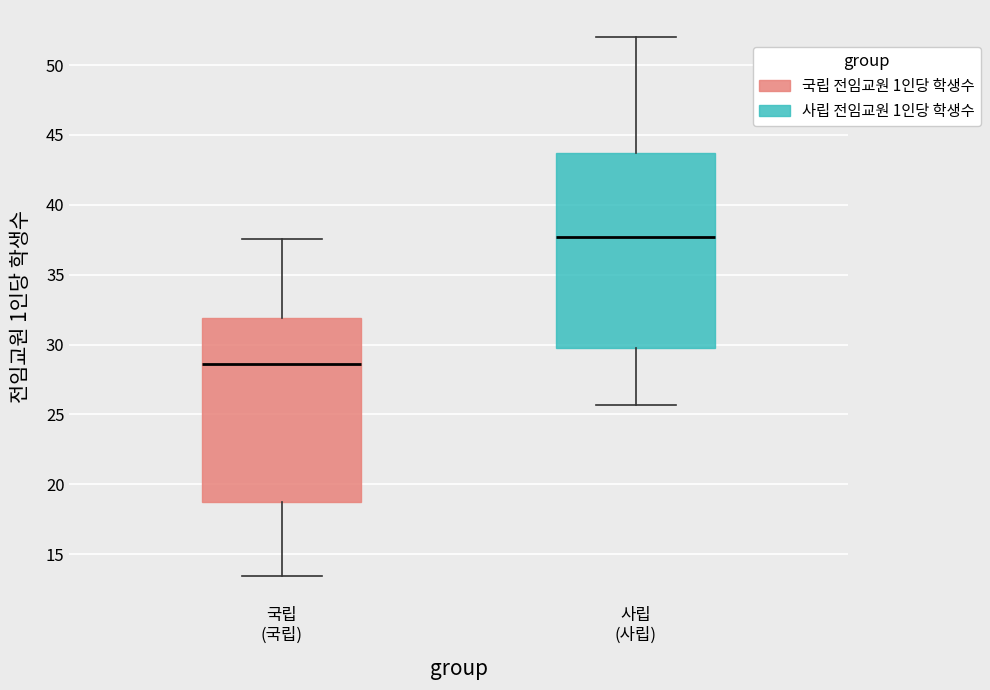

Reading left to right, transcribe this box plot: for each box, give where its median line is, the range the box spans, and where its two whiskers end, as read against the y-axis. The values are not printed on the chart, so give them approximately, as read against the axis.

국립 (국립): median 28.5, box 18.5 to 32.0, whiskers 13.5 to 37.5
사립 (사립): median 37.5, box 29.5 to 43.5, whiskers 25.5 to 52.0